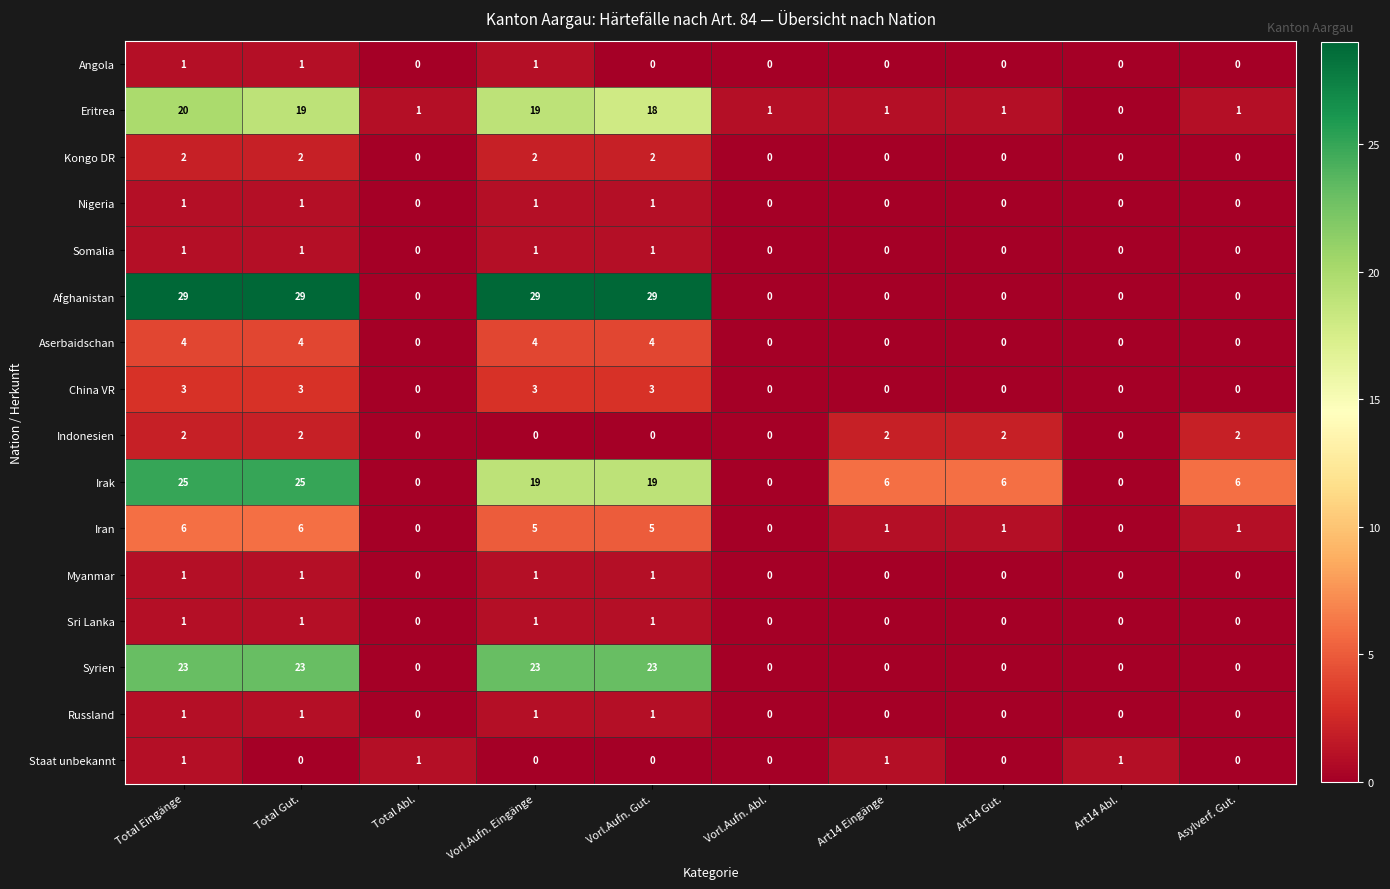

At how many categories does at least one series exceed 16?

4